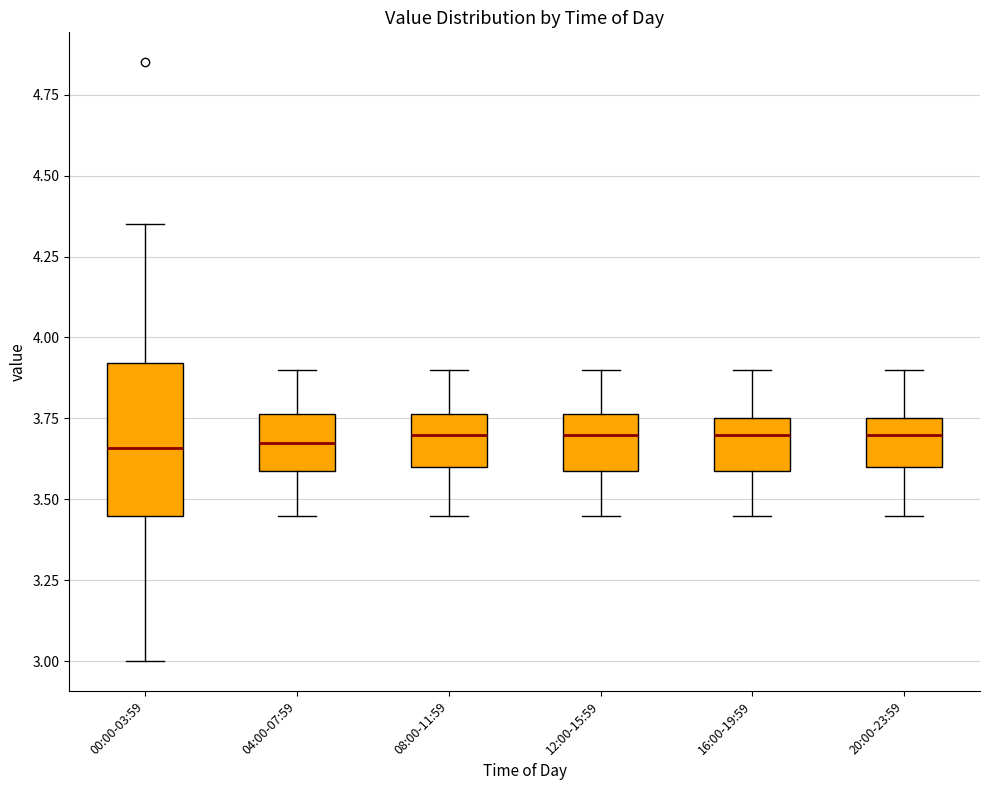

Where is the lower edge of the box for 00:00-03:59 on the y-axis? The values are not printed on the chart, so give them approximately, as read against the axis.

3.45